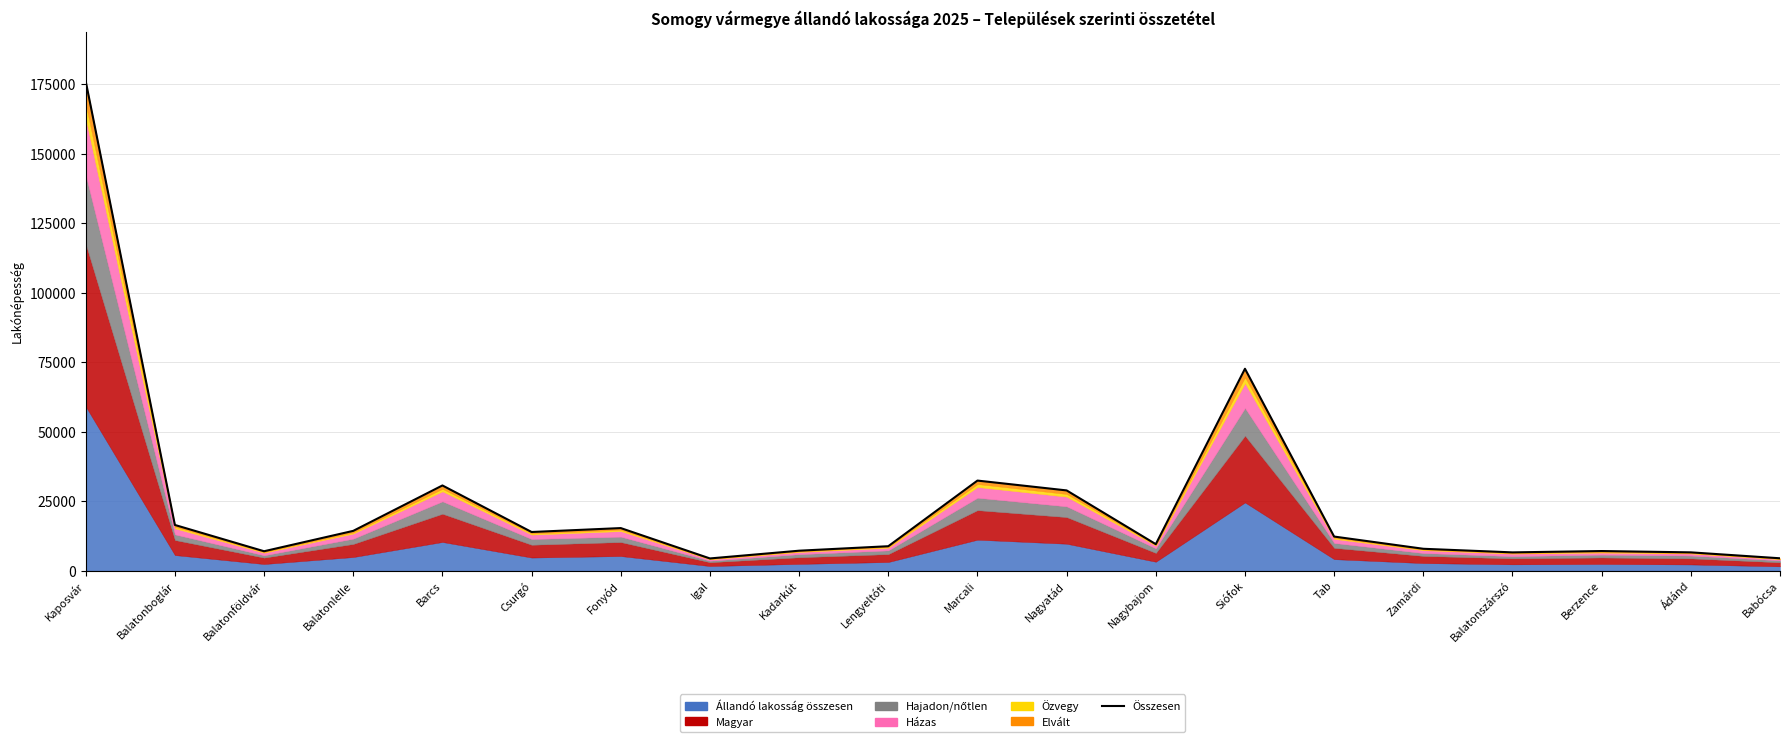

Does the chart have visible grid lines?

Yes